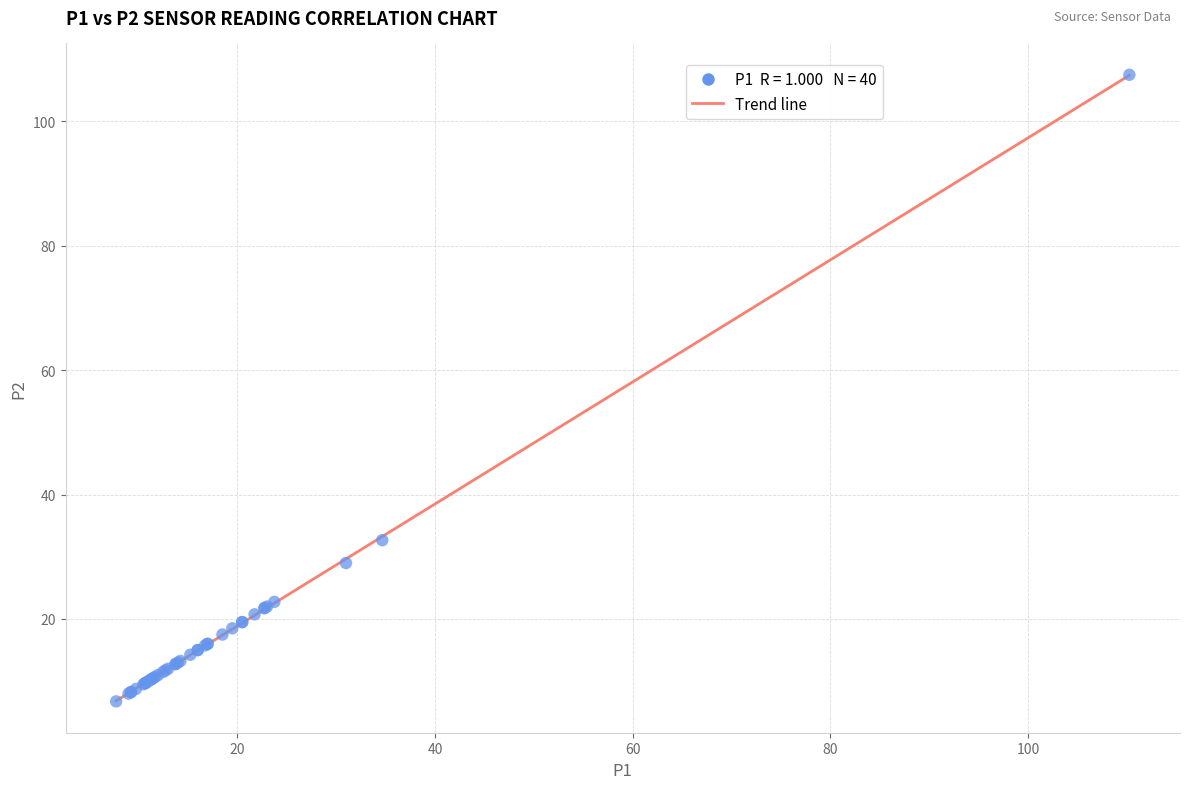

What Y value in the scatter plot is closest to 57?

32.7